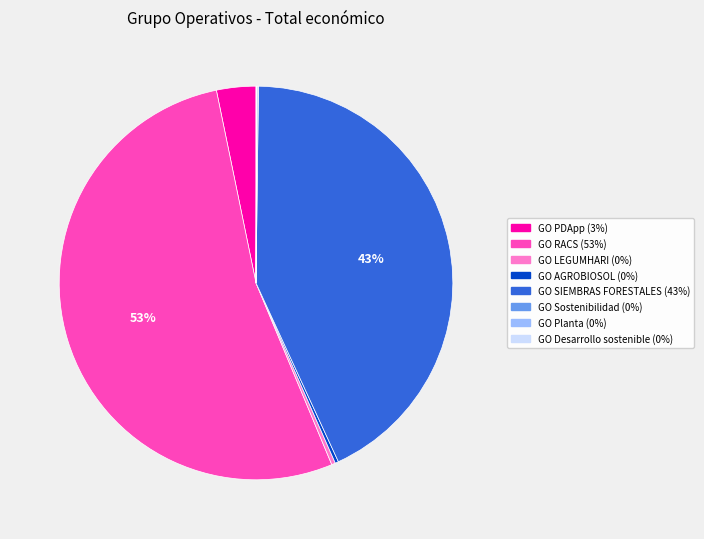

Do GO RACS and GO PDApp together represent more than half of the pie?

Yes